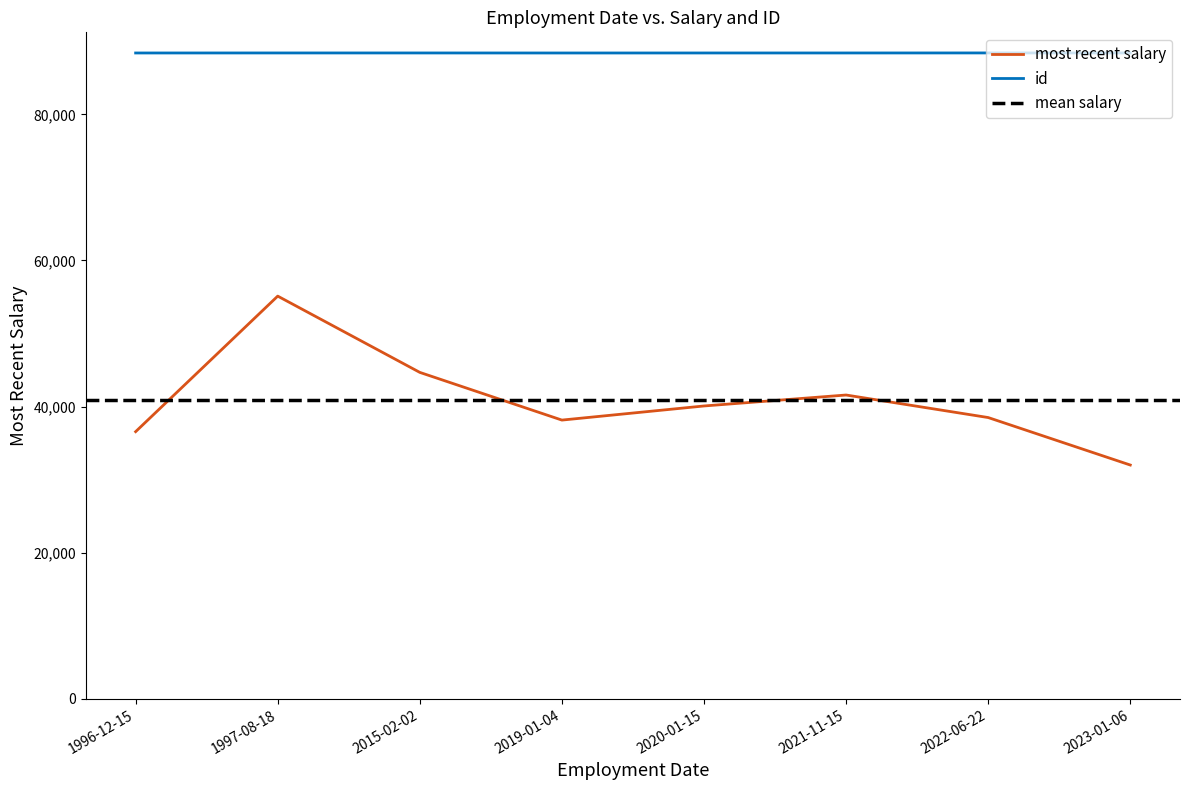

True or false: most recent salary and id intersect in this chart.

False